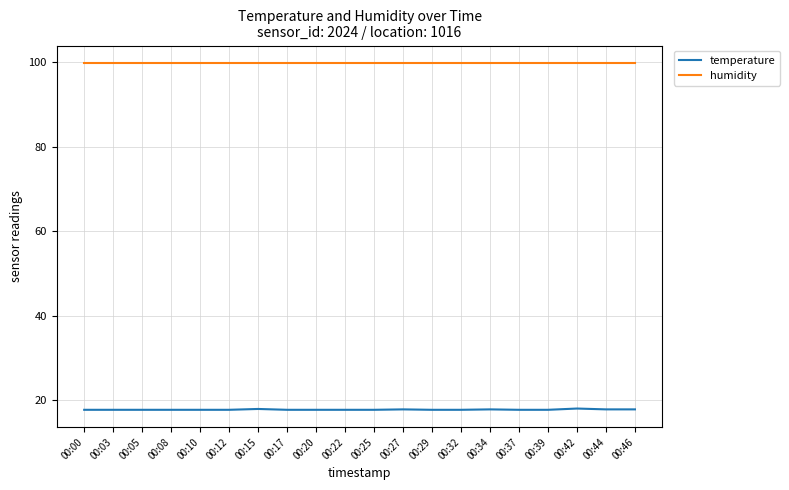

True or false: humidity has a value of 59.4 at 00:05.

False